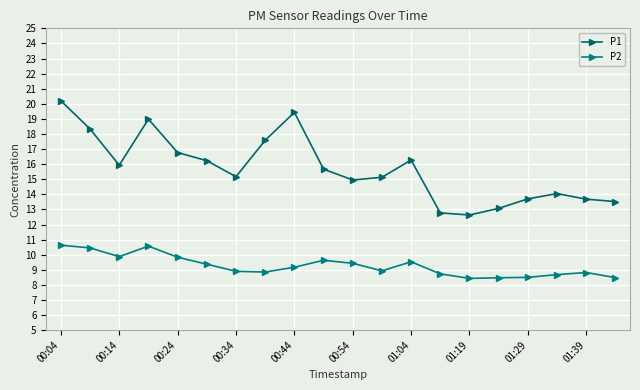

Where is P1 nearest to the value 16?

00:14